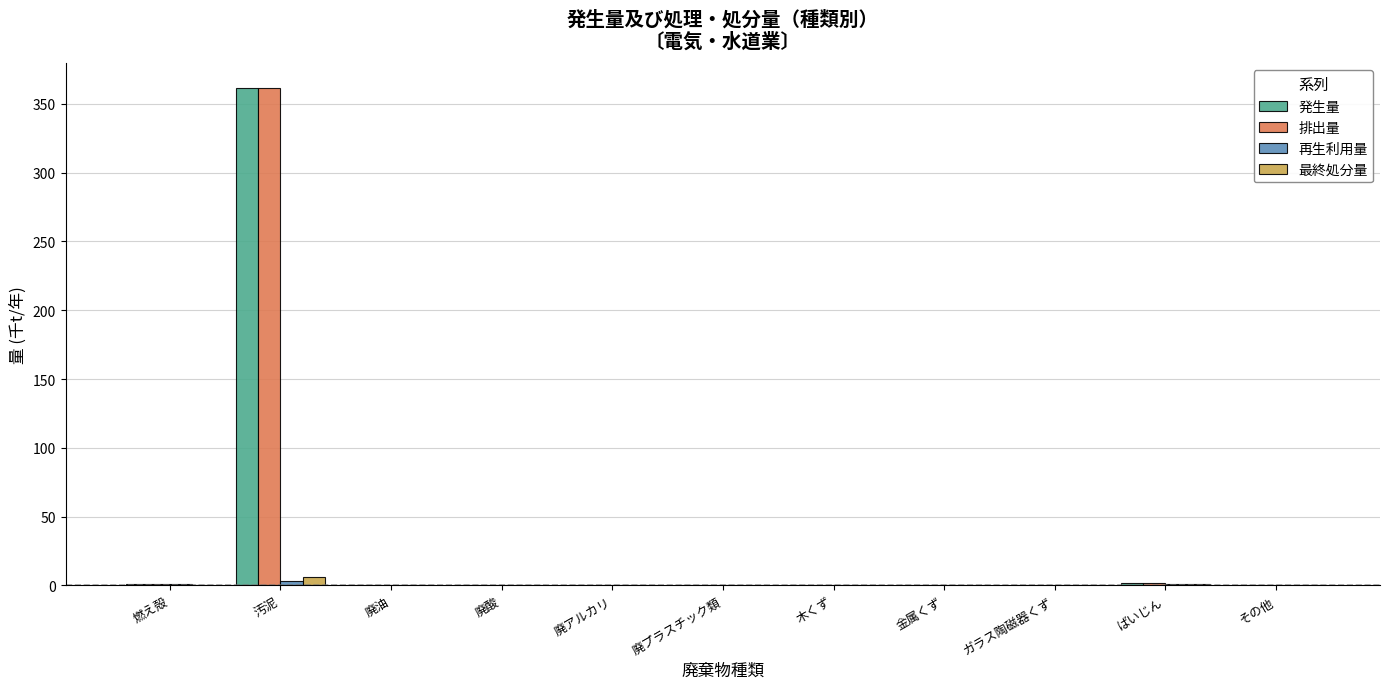

What is the greatest value displayed?

361.2